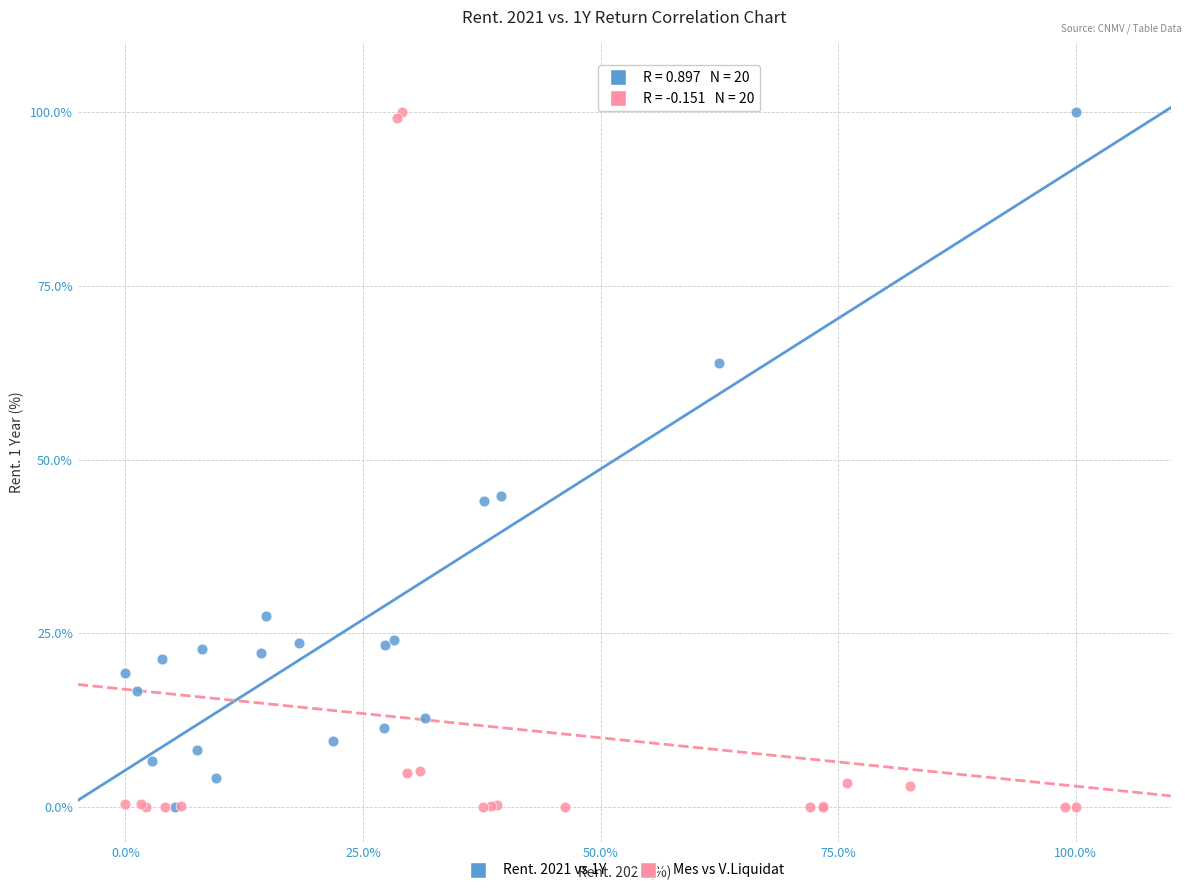

What are all the series names shown in the legend?

Rent. 2021 vs 1Y, Mes vs V.Liquidat